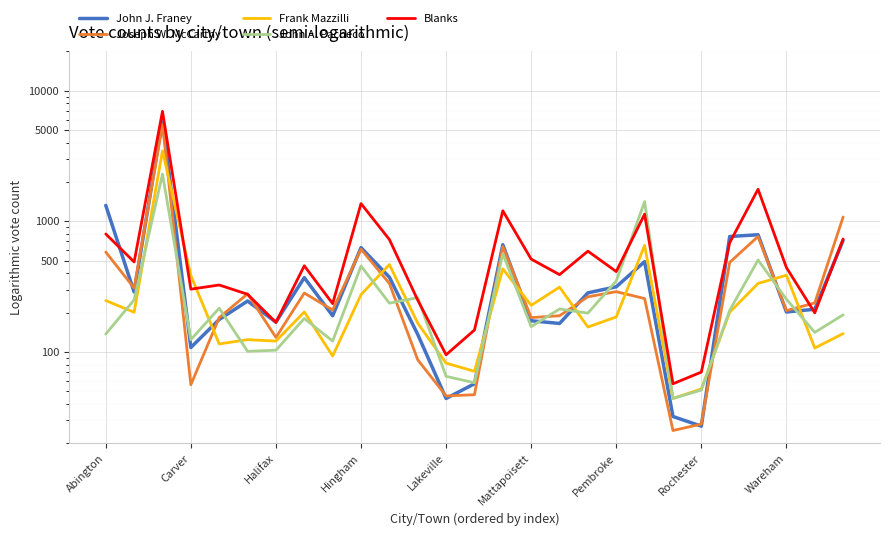

What is the lowest value of the Frank Mazzilli series?

44